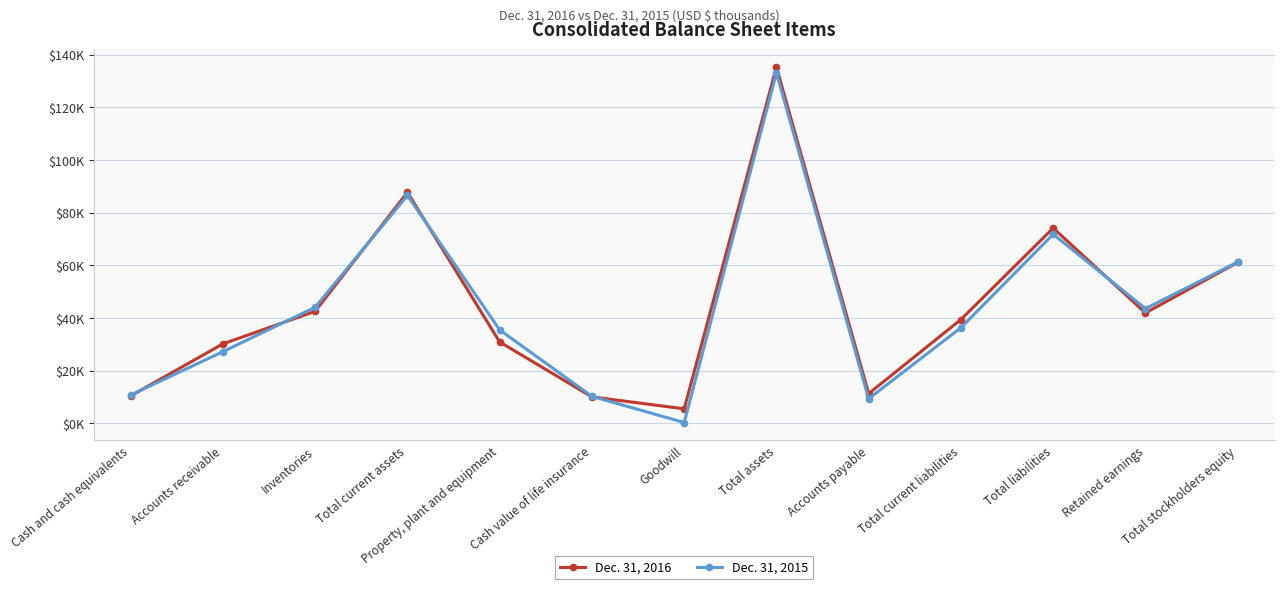

At which category does the chart reach its minimum across all series?

Goodwill